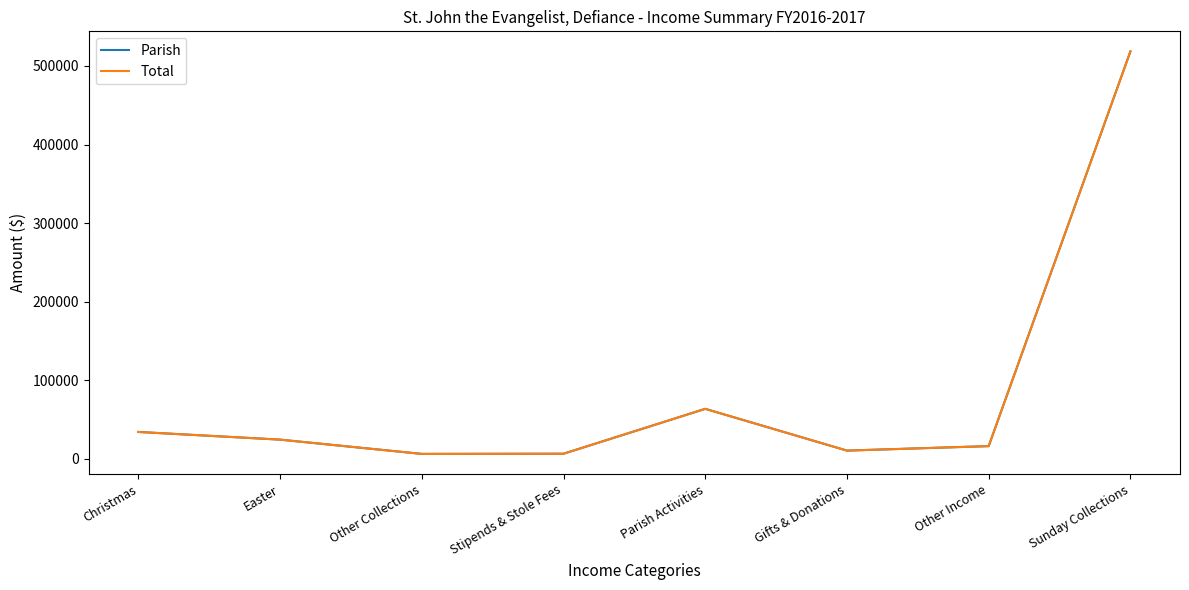

What is the value of the Parish point at the 8th from the left?

518437.0